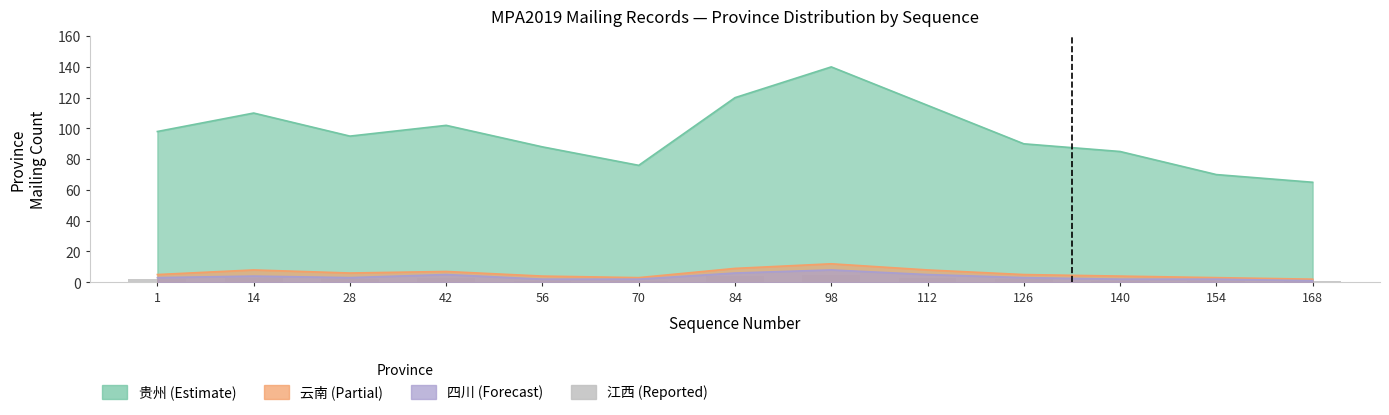

Which label corresponds to the smallest value in the chart?

56